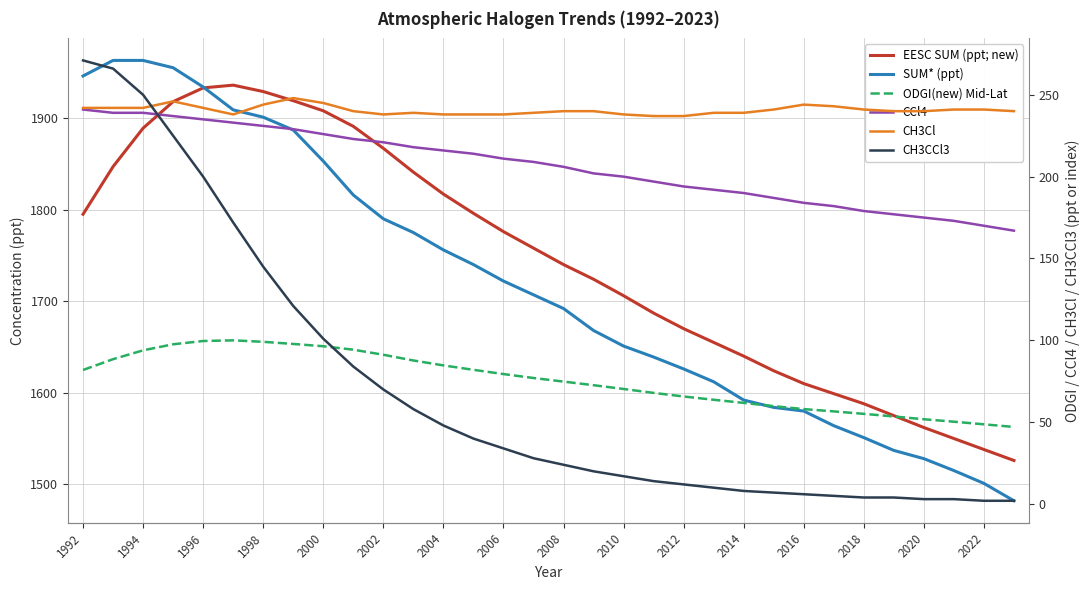

What is the highest value of the ODGI(new) Mid-Lat series?

100.0